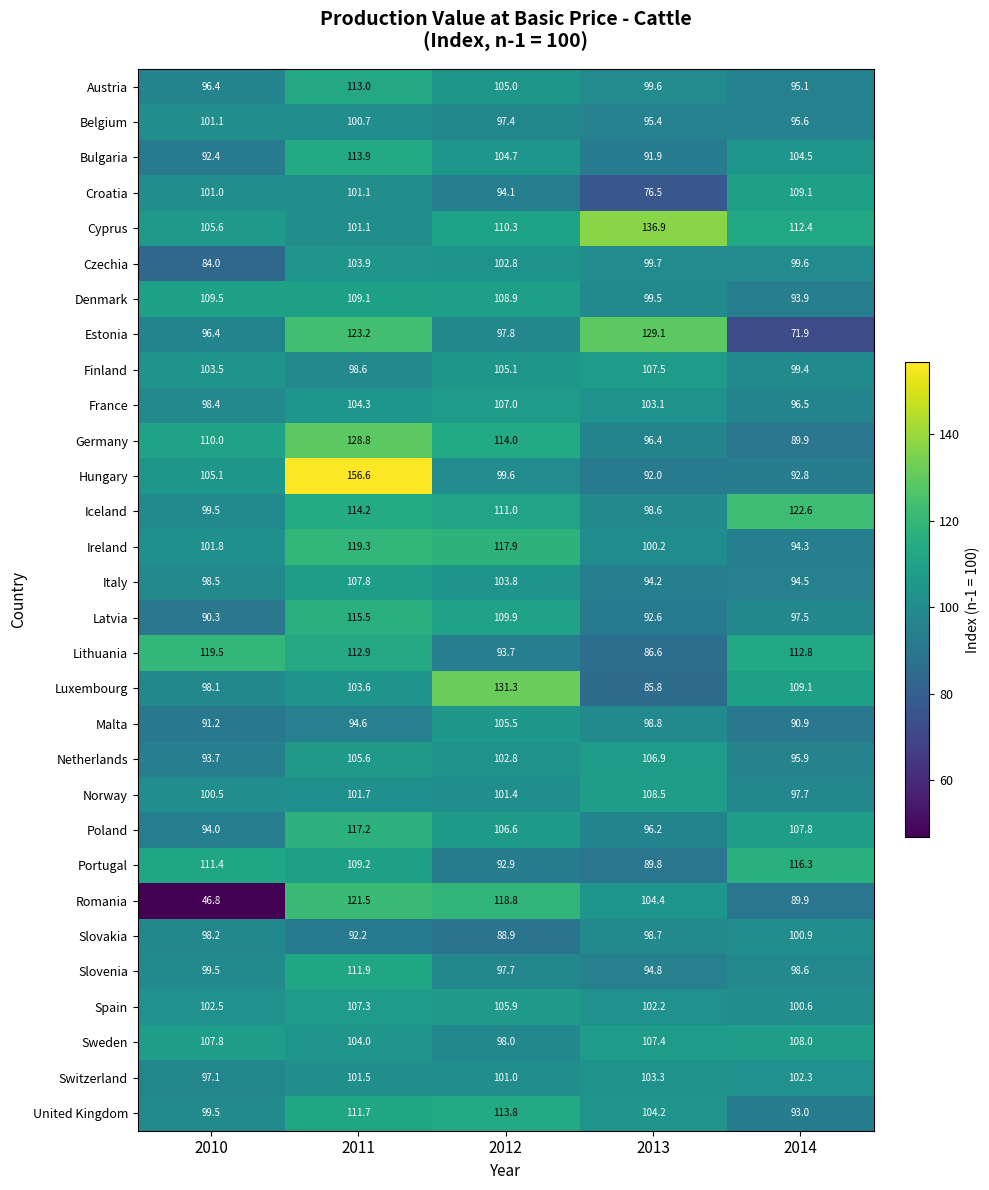

Is it true that Switzerland equals 103.3 at 2013?

True